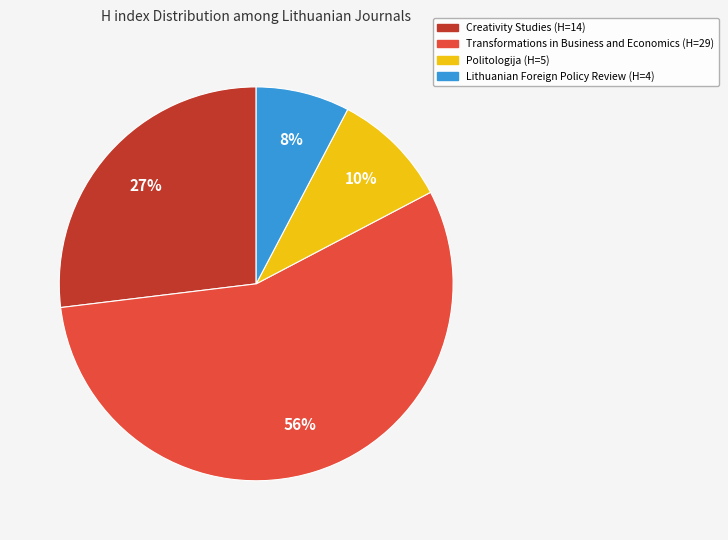

To the nearest percent, what portion does Lithuanian Foreign Policy Review represent?

8%